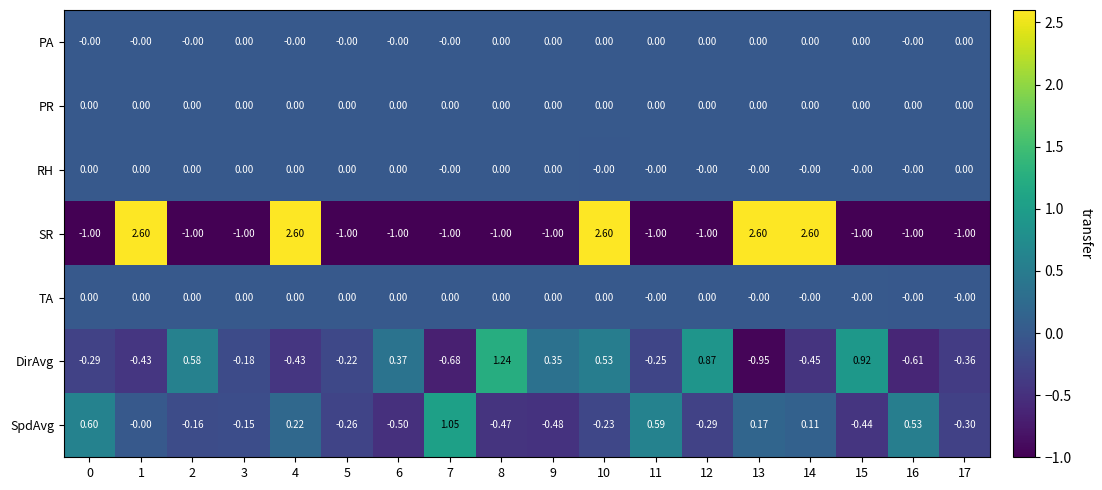

How many values in DirAvg are above zero?

7